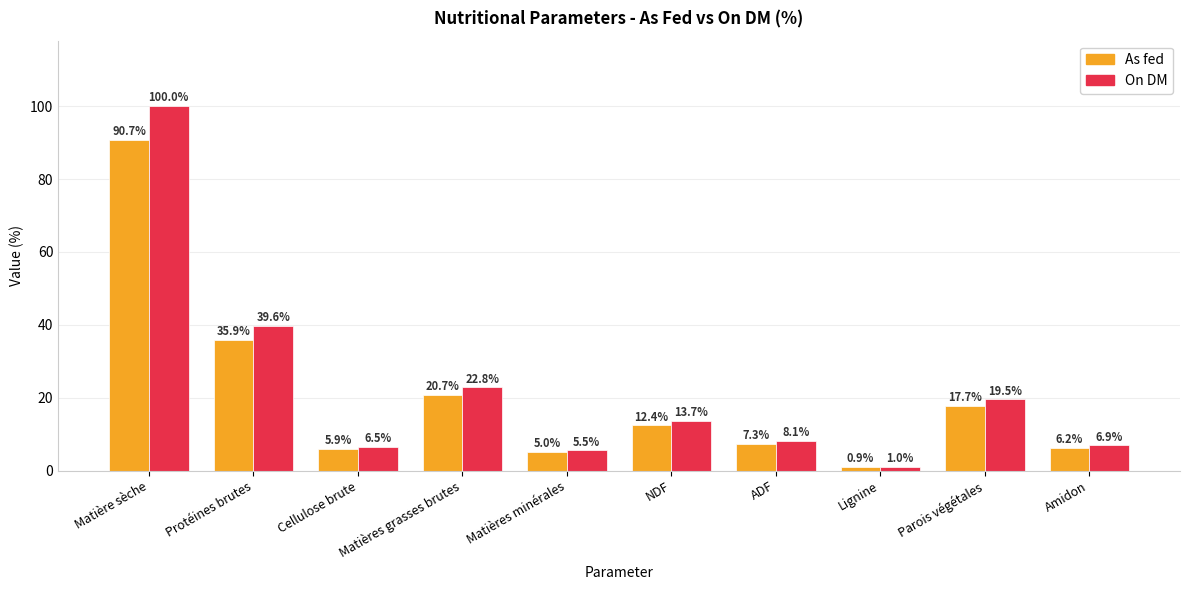

What is the average value of the As fed series?

20.3